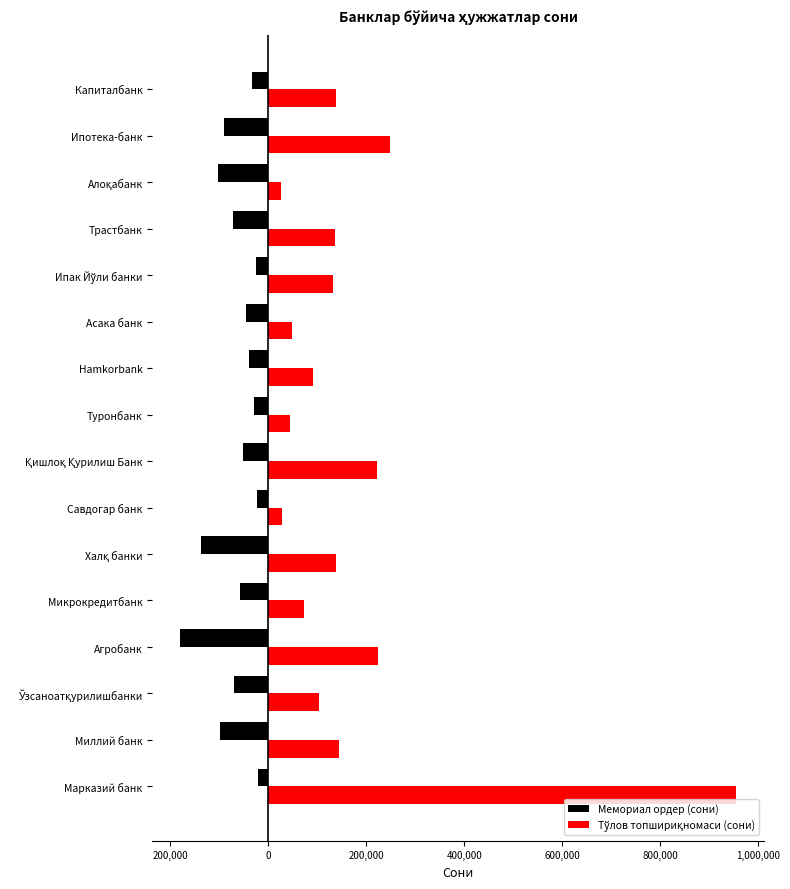

Which series has the largest total across all categories?

Тўлов топшириқномаси (сони)